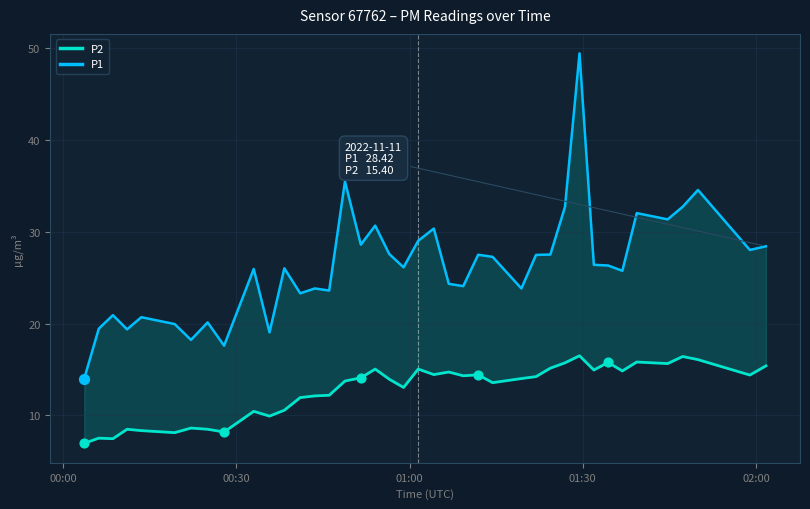

At how many categories does at least one series exceed 48?

1